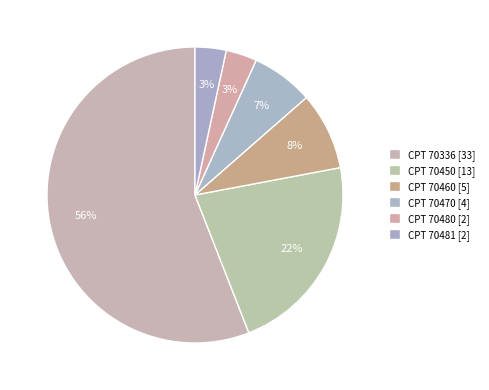

How many slices are in this pie chart?

6